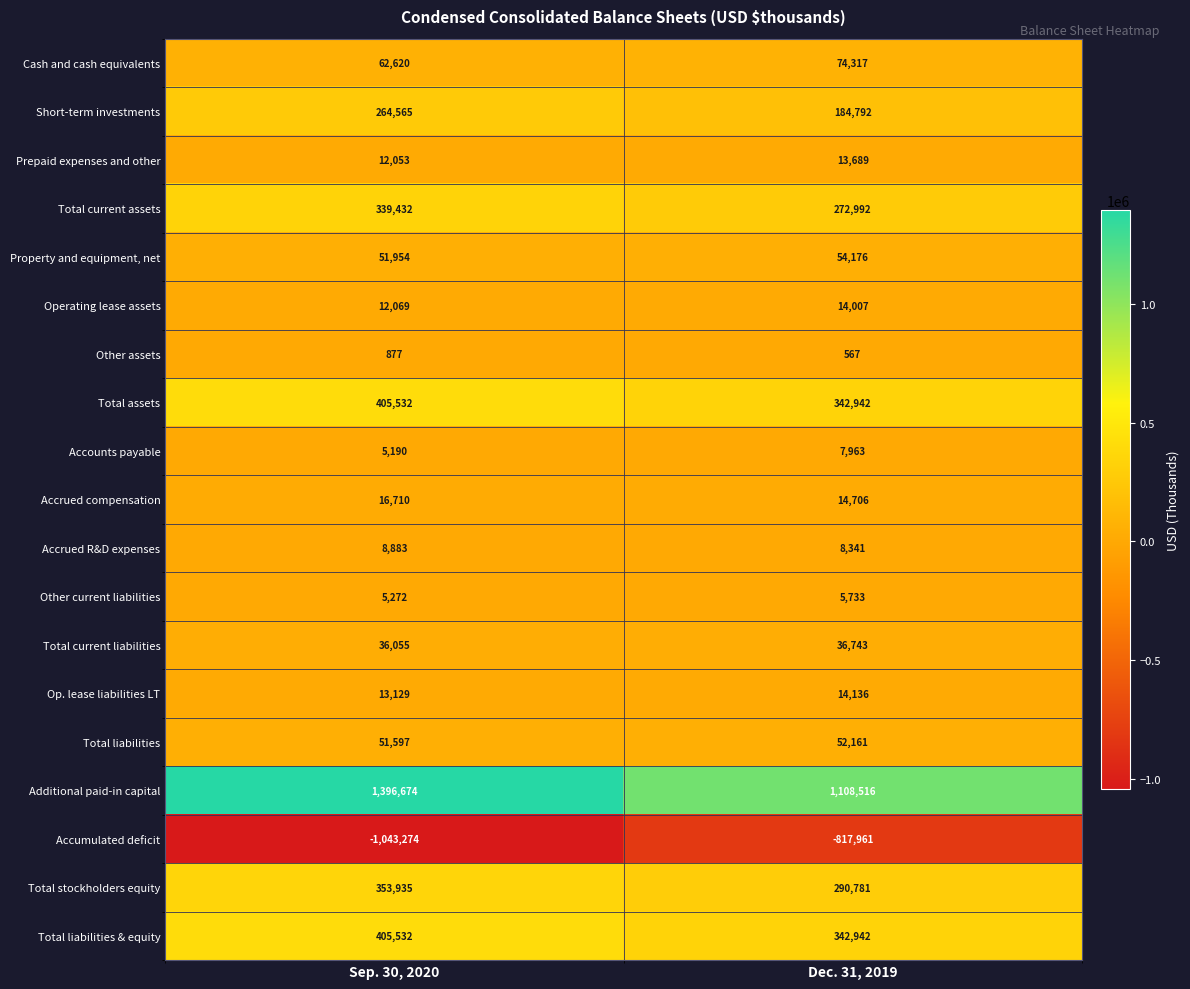

Is it true that Accounts payable equals 1576 at Sep. 30, 2020?

False